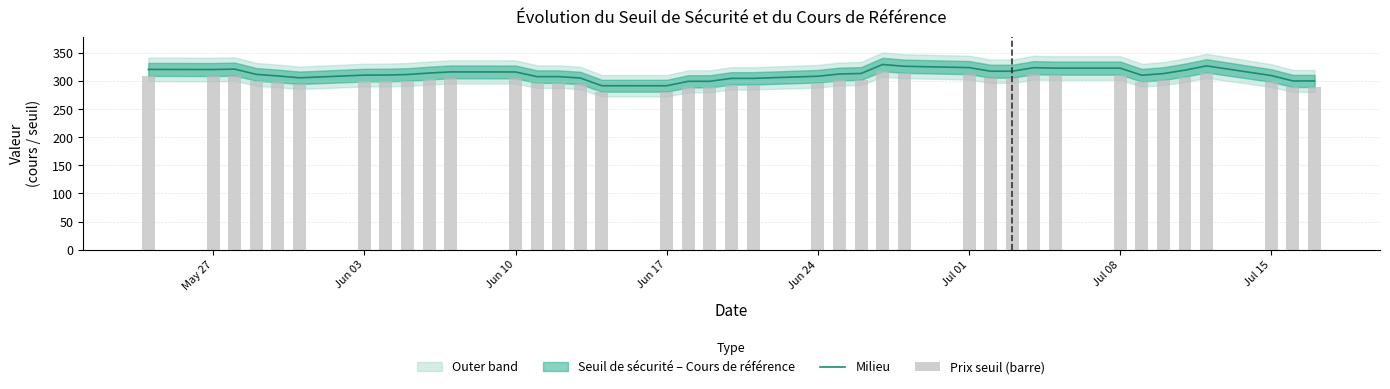

Reading left to right, list all the values displayed in this chart.

Milieu: 321.0	320.8	321.5	312.2	309.4	306.1	310.9	311.0	311.9	314.5	316.6	316.5	308.2	308.2	305.7	291.9	291.9	299.8	299.8	305.1	305.1	308.9	312.9	313.8	329.8	326.7	324.2	317.8	317.8	324.1	323.3	323.3	310.6	313.6	319.8	327.3	310.1	300.5	300.5
Prix seuil (barre): 309.4	309.2	309.9	300.9	298.2	295.0	299.6	299.7	300.6	303.1	305.1	305.0	297.0	297.0	294.6	281.3	281.3	289.0	289.0	294.0	294.0	297.7	301.5	302.4	317.8	314.8	312.5	306.3	306.3	312.3	311.6	311.6	299.4	302.2	308.2	315.5	298.8	289.6	289.6